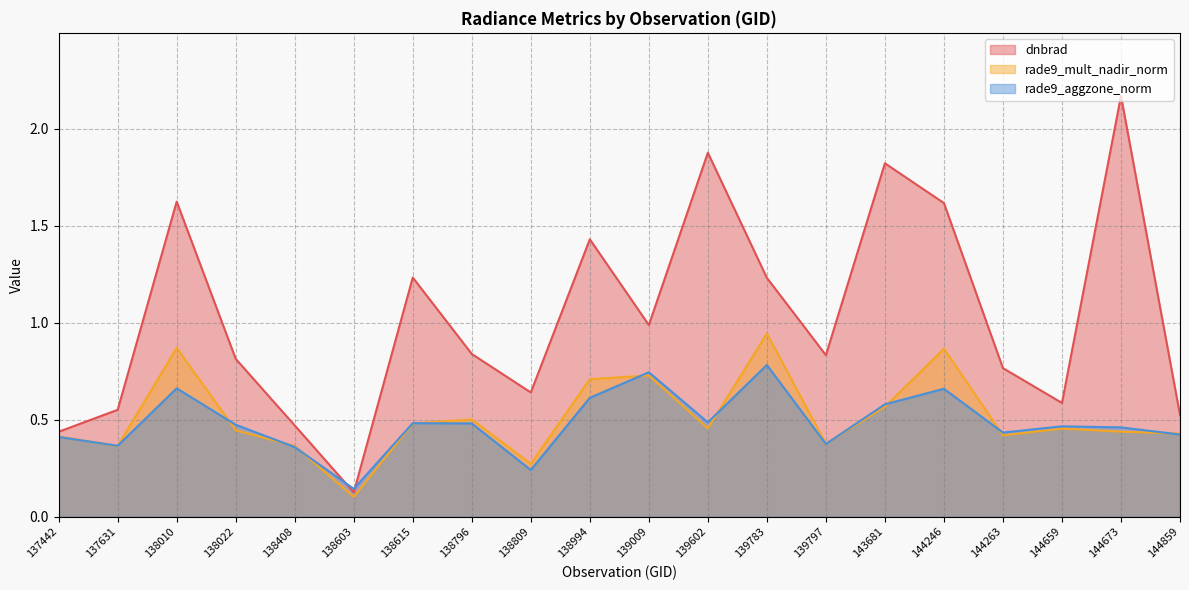

What are all the series names shown in the legend?

dnbrad, rade9_mult_nadir_norm, rade9_aggzone_norm